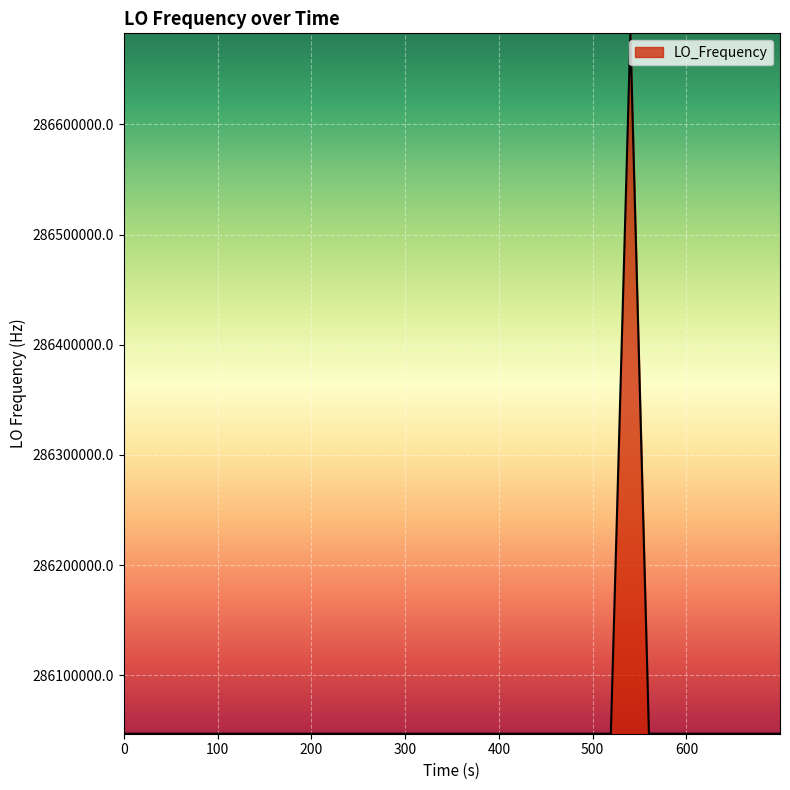

What is the smallest value displayed?

286046998.4